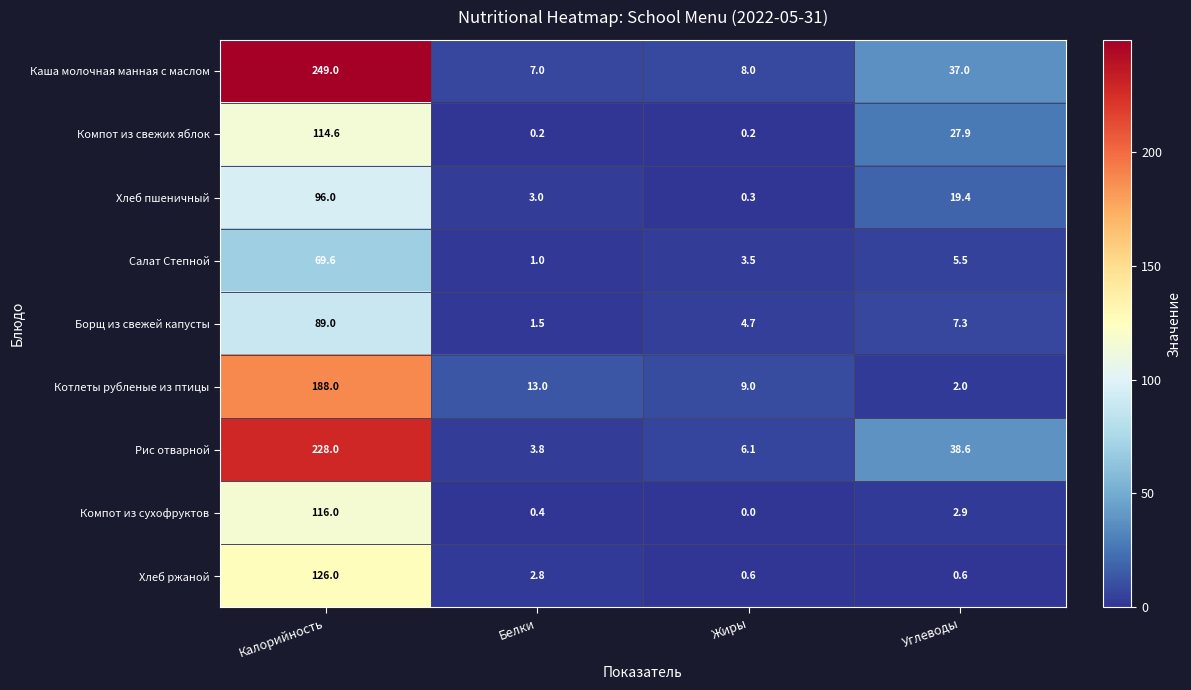

Which series has the largest range (max minus min)?

Каша молочная манная с маслом